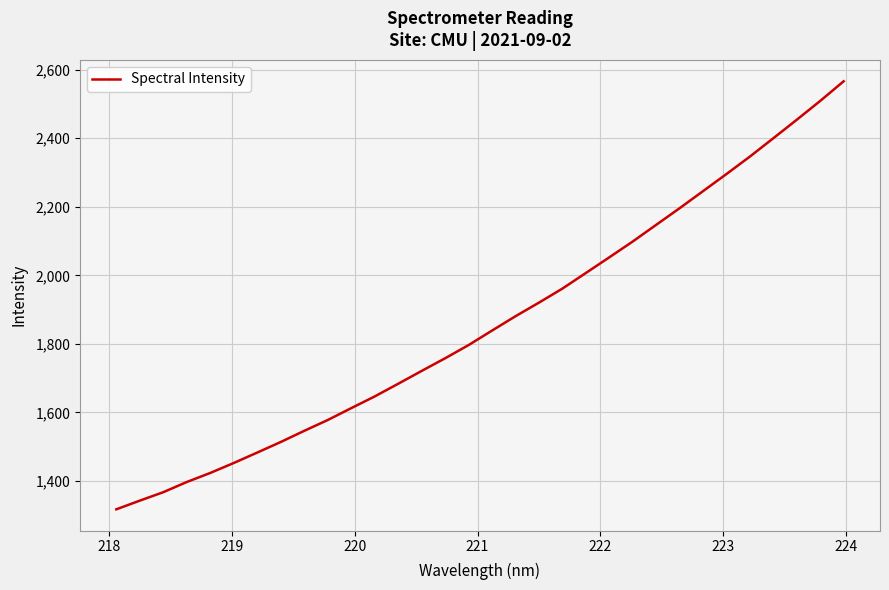

Does the chart have visible grid lines?

Yes